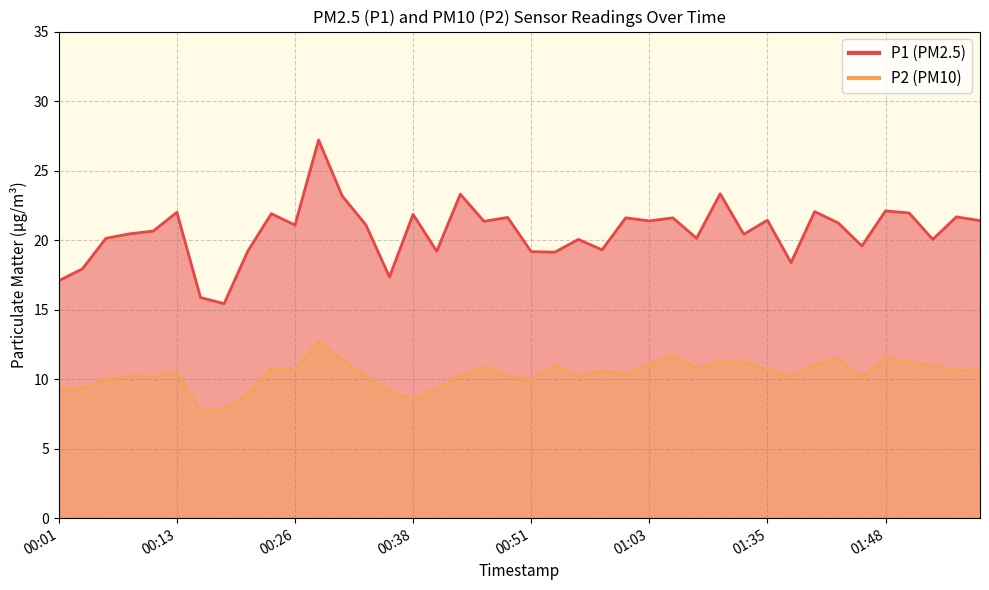

What are all the series names shown in the legend?

P1, P2